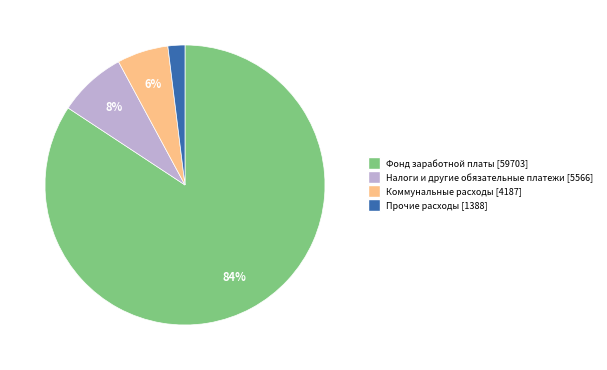

To the nearest percent, what is the difference between the largest and smallest slice percentages?

82%